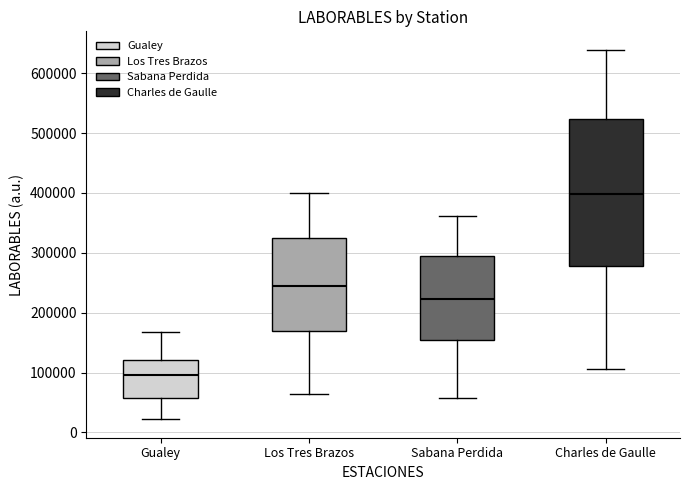

Where does the lower whisker of the box for Los Tres Brazos end on the y-axis? The values are not printed on the chart, so give them approximately, as read against the axis.

60000